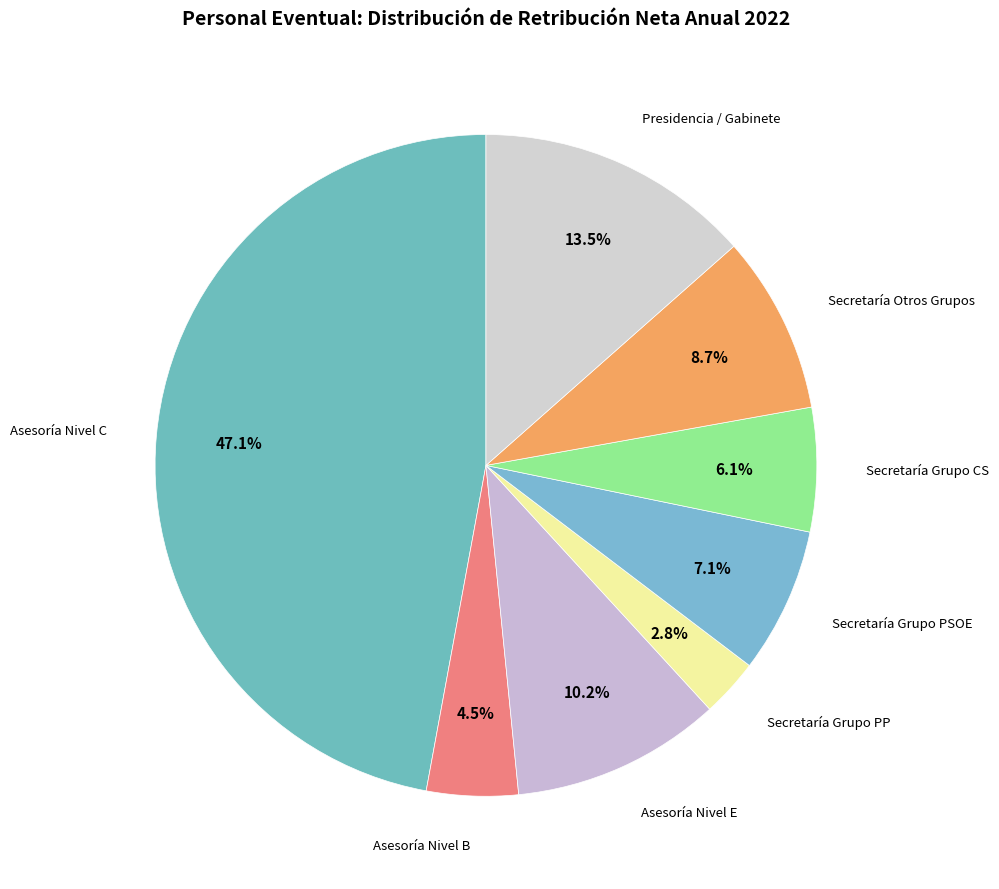

To the nearest percent, what is the difference between the largest and smallest slice percentages?

44%